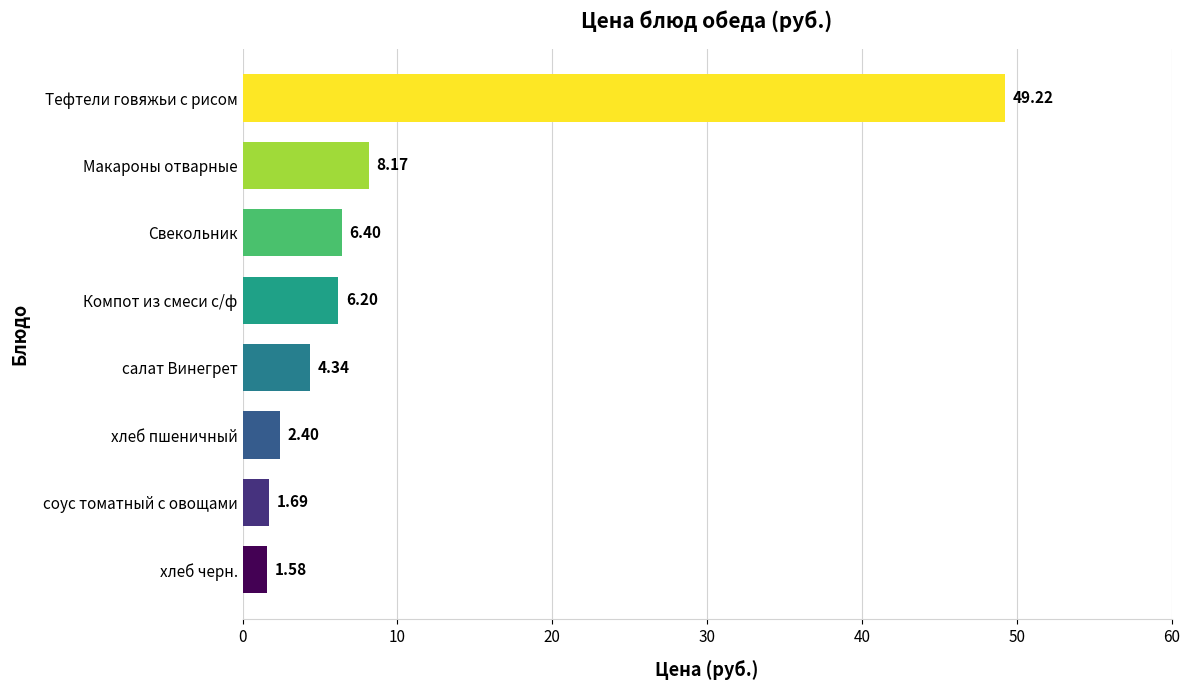

What is the average value?

10.0